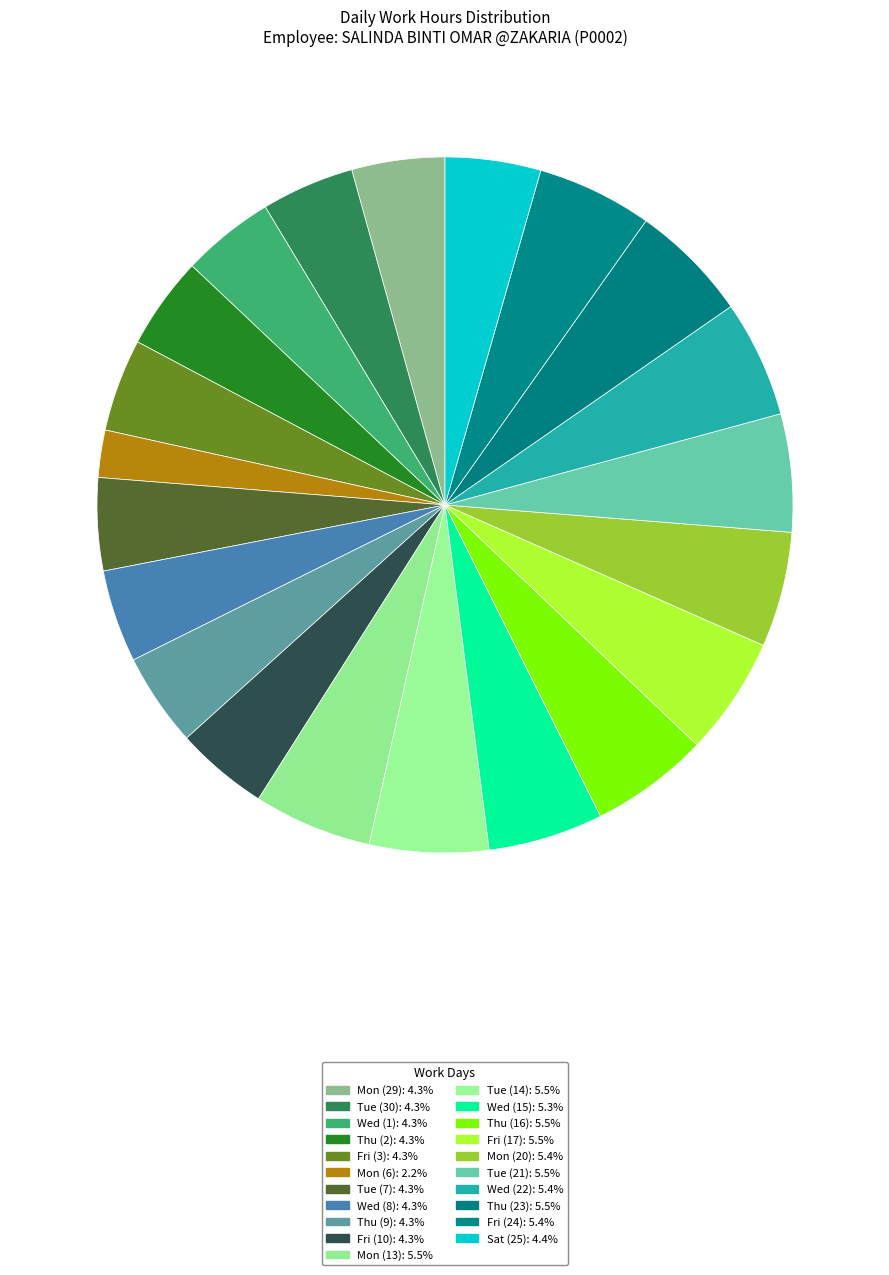

How many segments does this pie chart have?

21